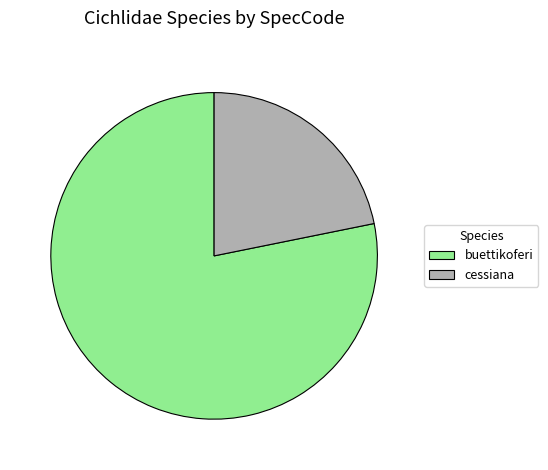

The buettikoferi slice represents 78% of the pie. True or false?

True